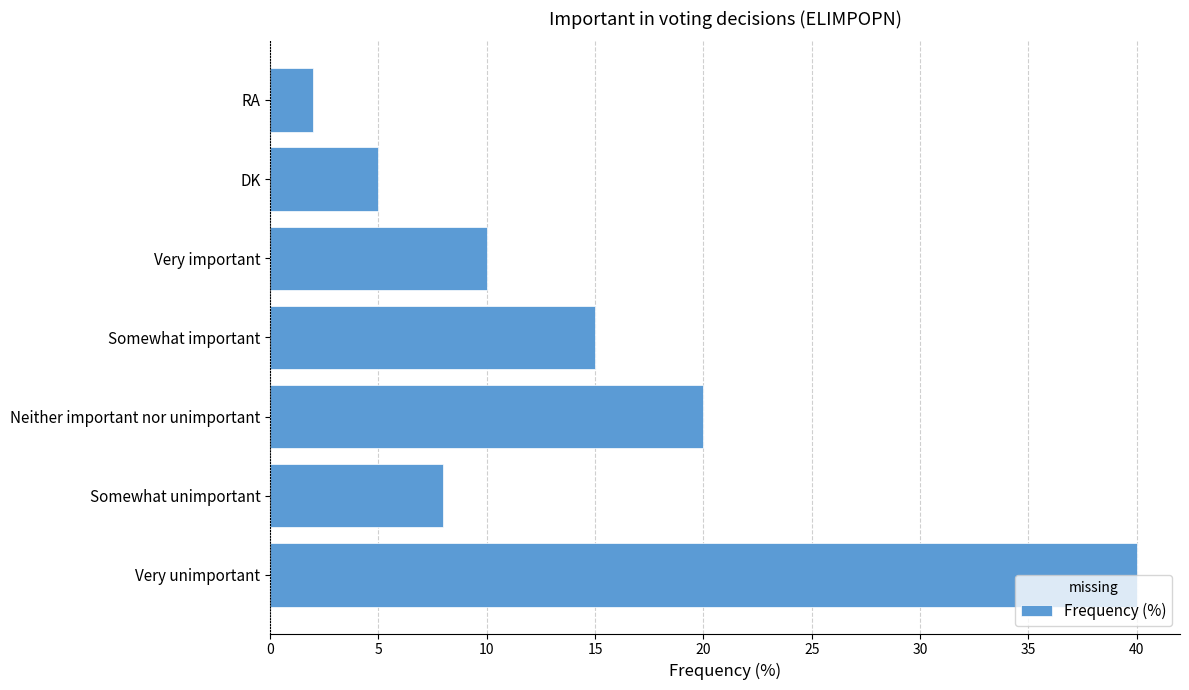

Rank the categories by value from highest to lowest.

Very unimportant, Neither important nor unimportant, Somewhat important, Very important, Somewhat unimportant, DK, RA